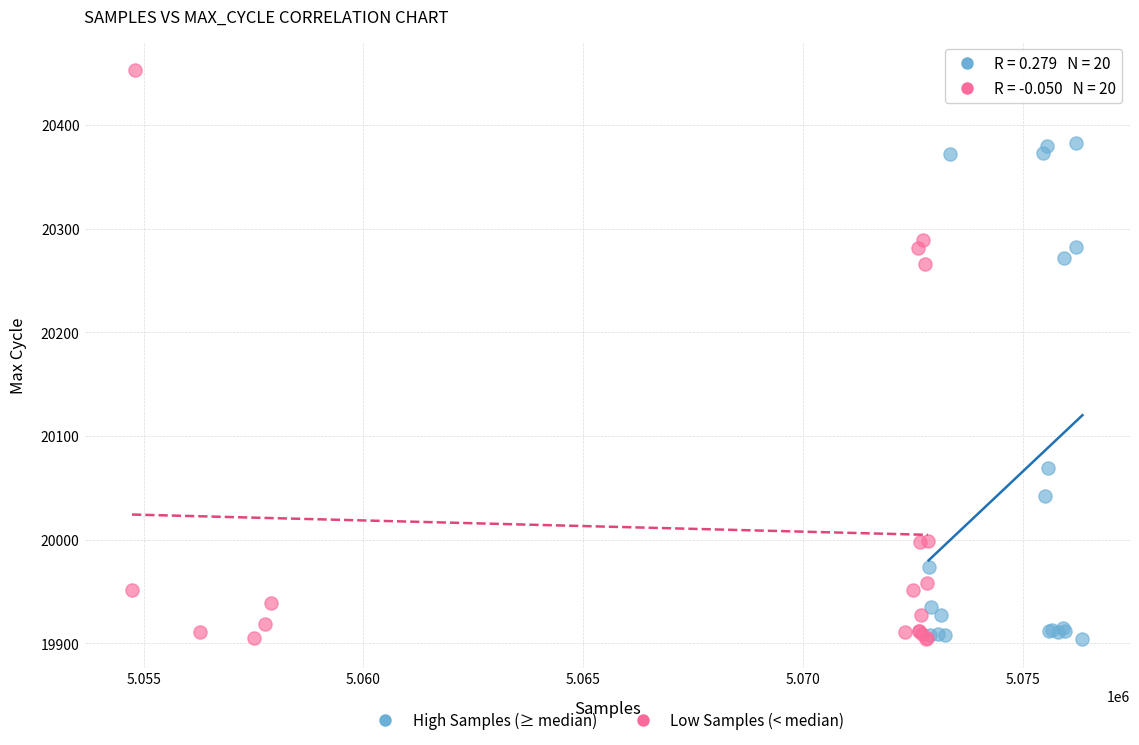

Which series contains the highest Y value?

Low Samples (< median)